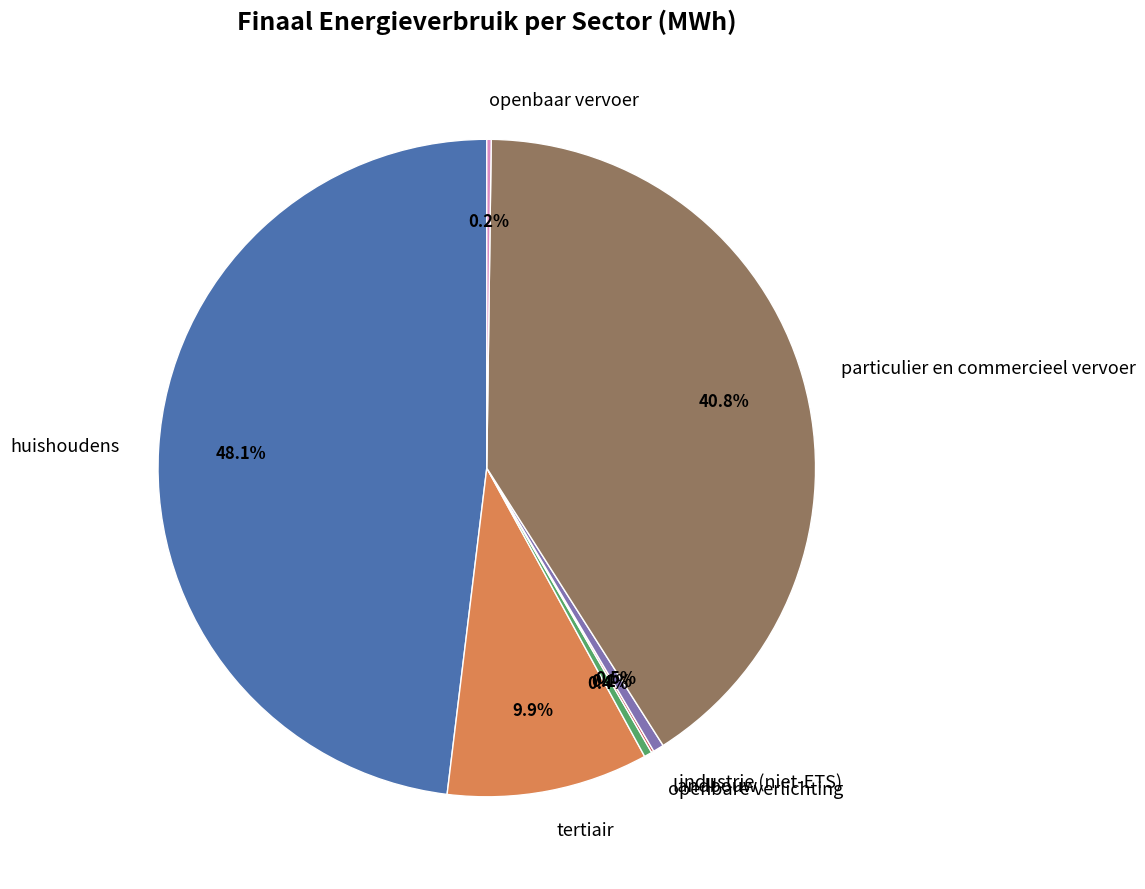

Does any single category account for the majority?

No